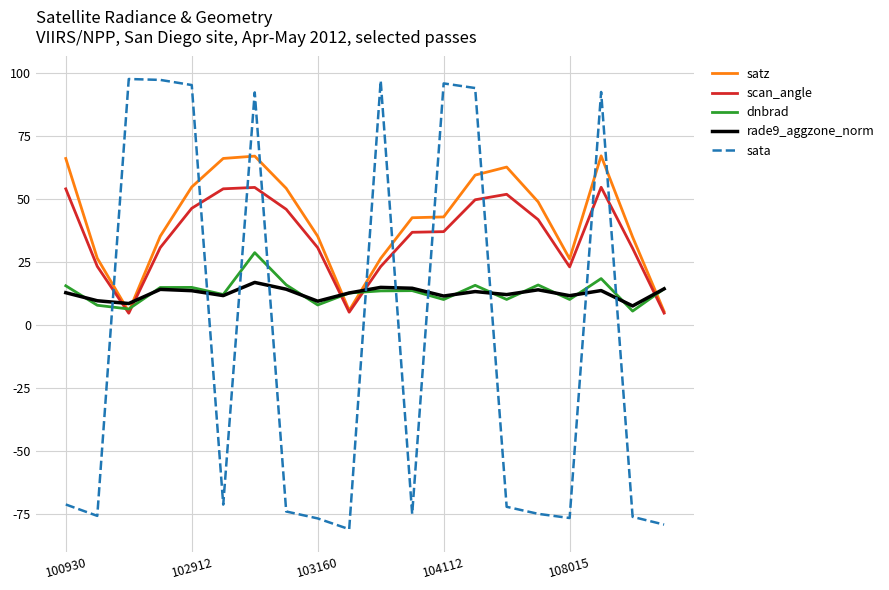

List the series in order of their peak value, highest first.

sata, satz, scan_angle, dnbrad, rade9_aggzone_norm